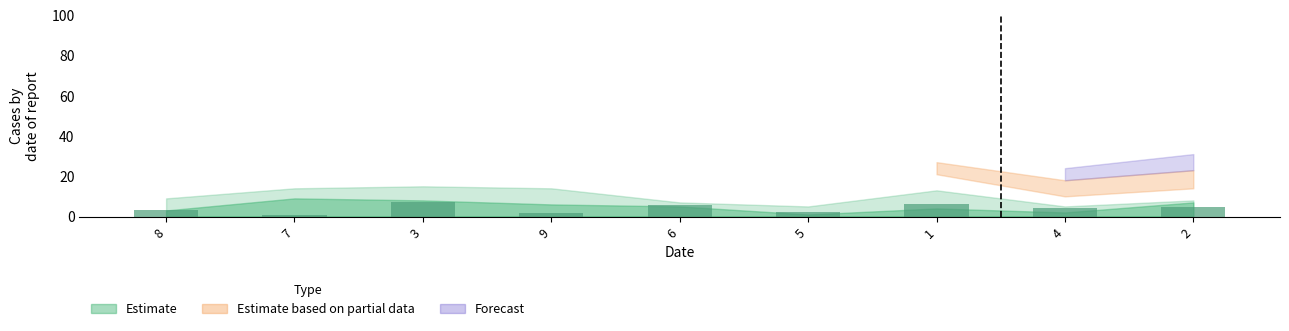

Approximately how many times larger is the value at 4 compared to 6?

0.7